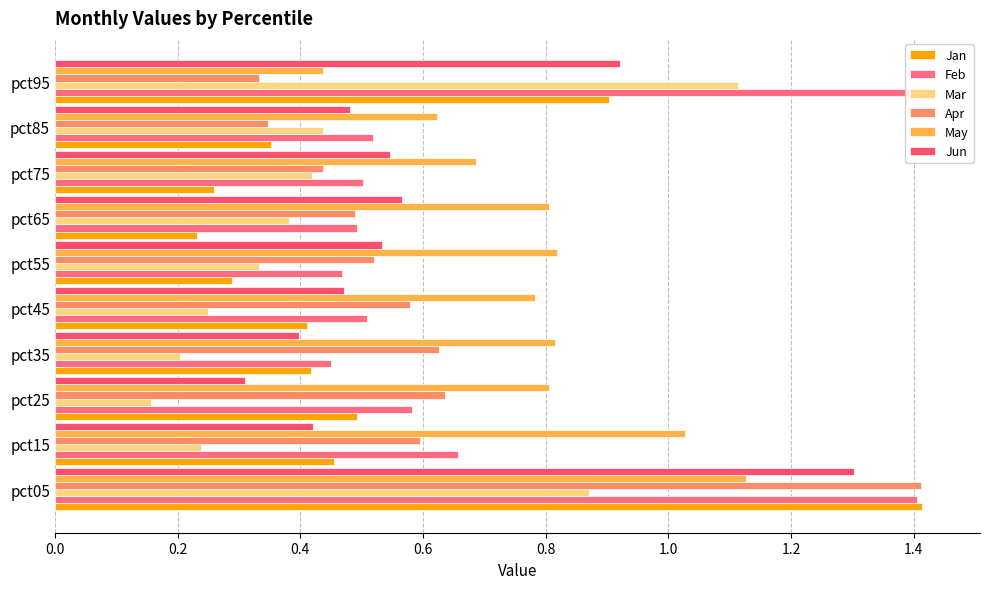

True or false: May has a value of 1.1 at pct35.

False